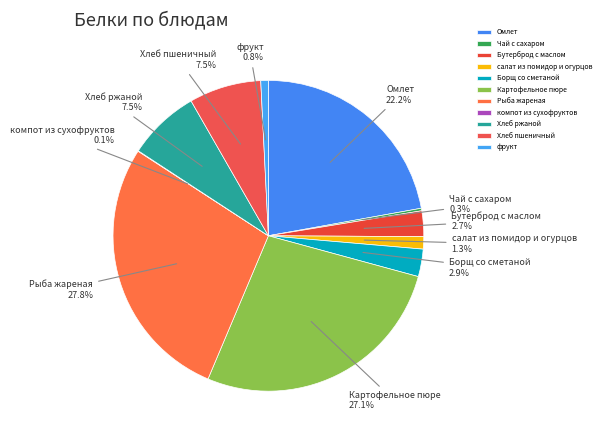

Combined, do Хлеб пшеничный and салат из помидор и огурцов account for over 50%?

No